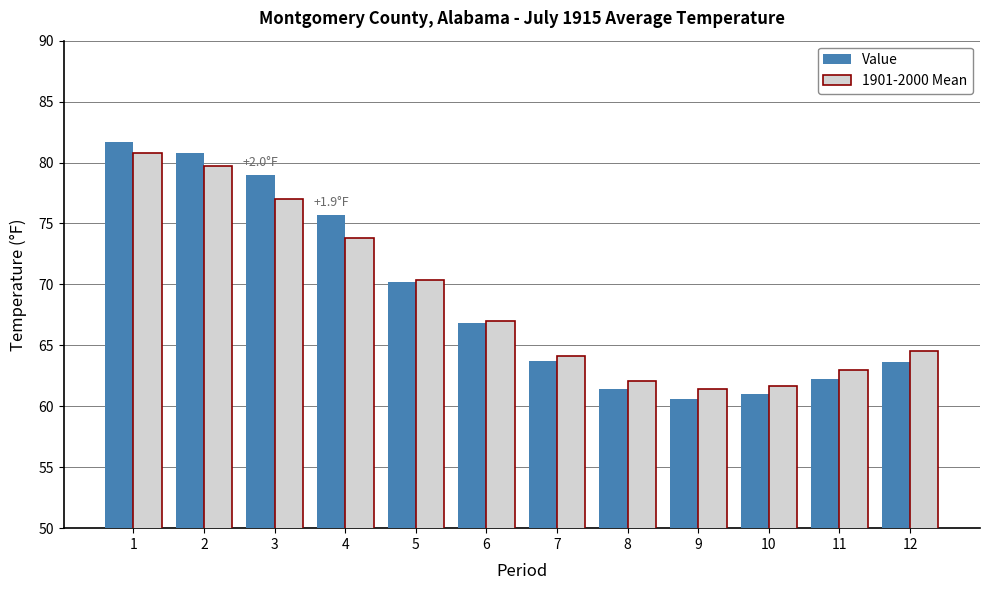

What is the difference between the highest and lowest values at 3?

2.0